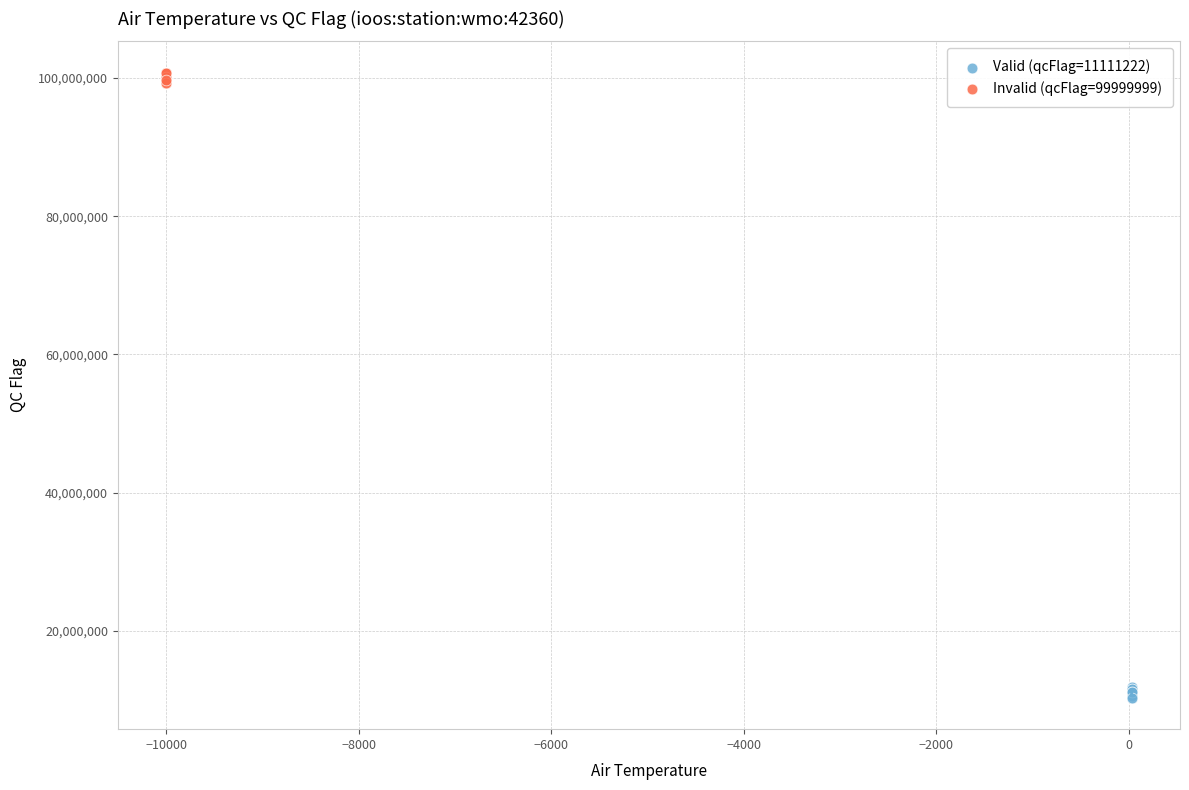

Which series reaches the maximum Y coordinate?

Invalid (qcFlag=99999999)